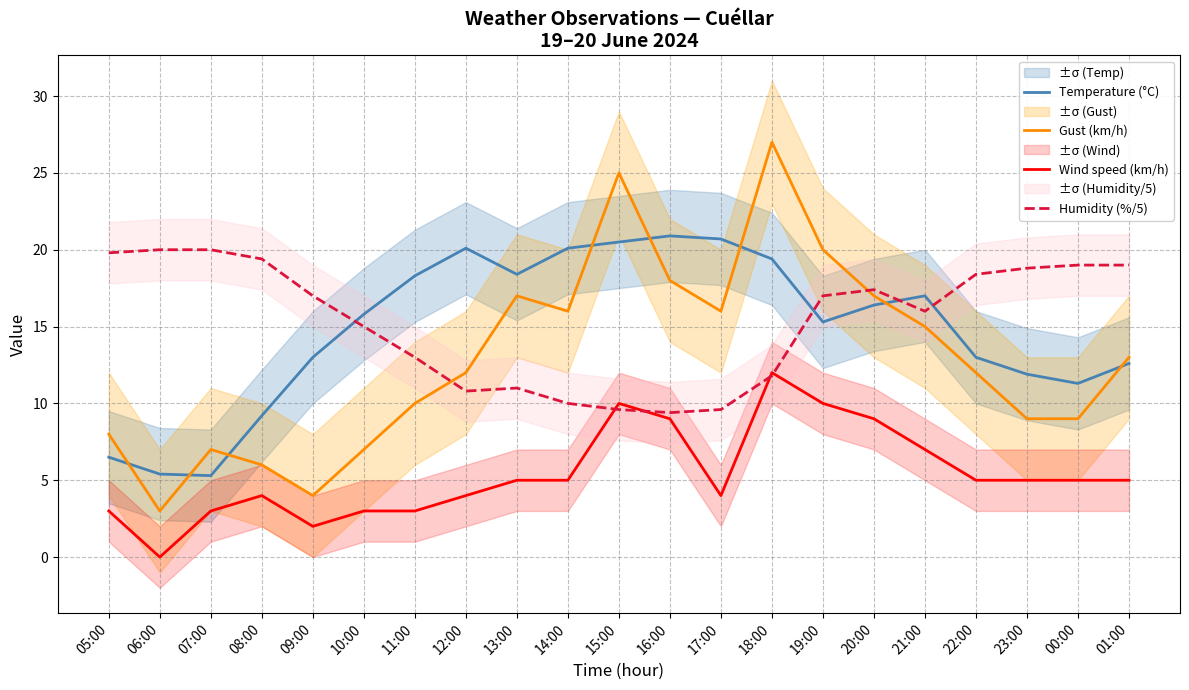

At 09:00, list the series in order from smallest to largest.

Wind speed (km/h), Gust (km/h), Temperature (°C), Humidity (%/5)